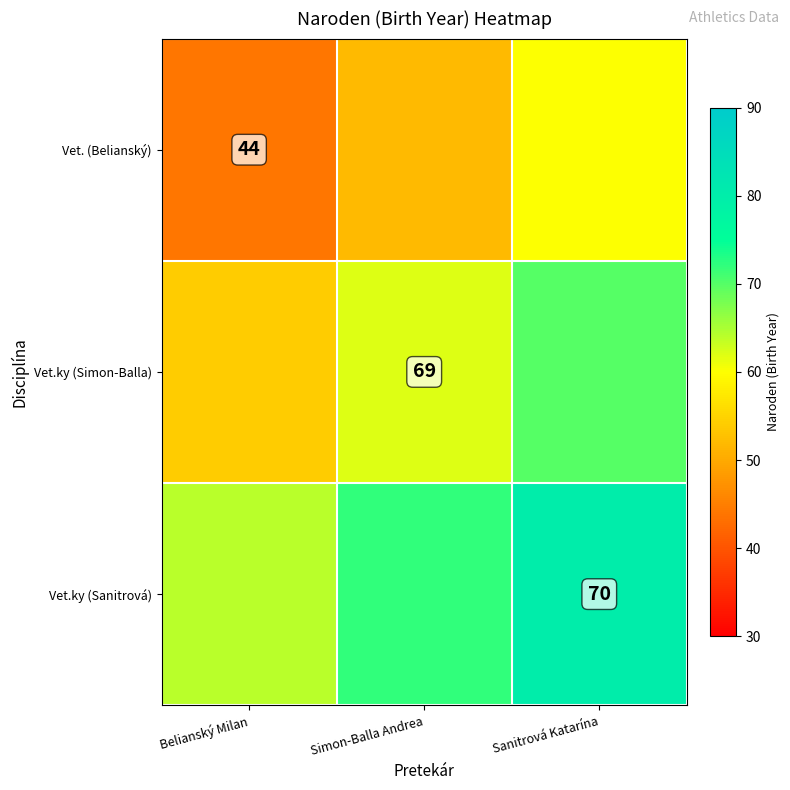

True or false: Vet. (Belianský) has a value of 68 at Belianský Milan.

False